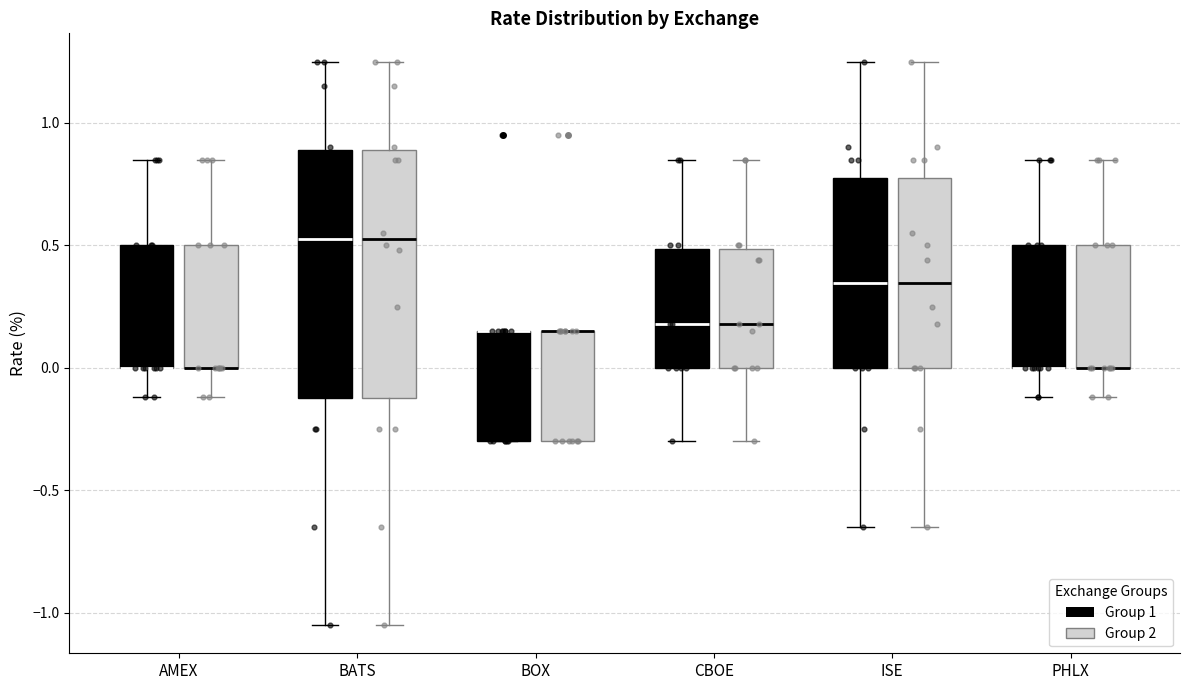

Where does the upper whisker of the box for PHLX (Group 2) end on the y-axis? The values are not printed on the chart, so give them approximately, as read against the axis.

0.85